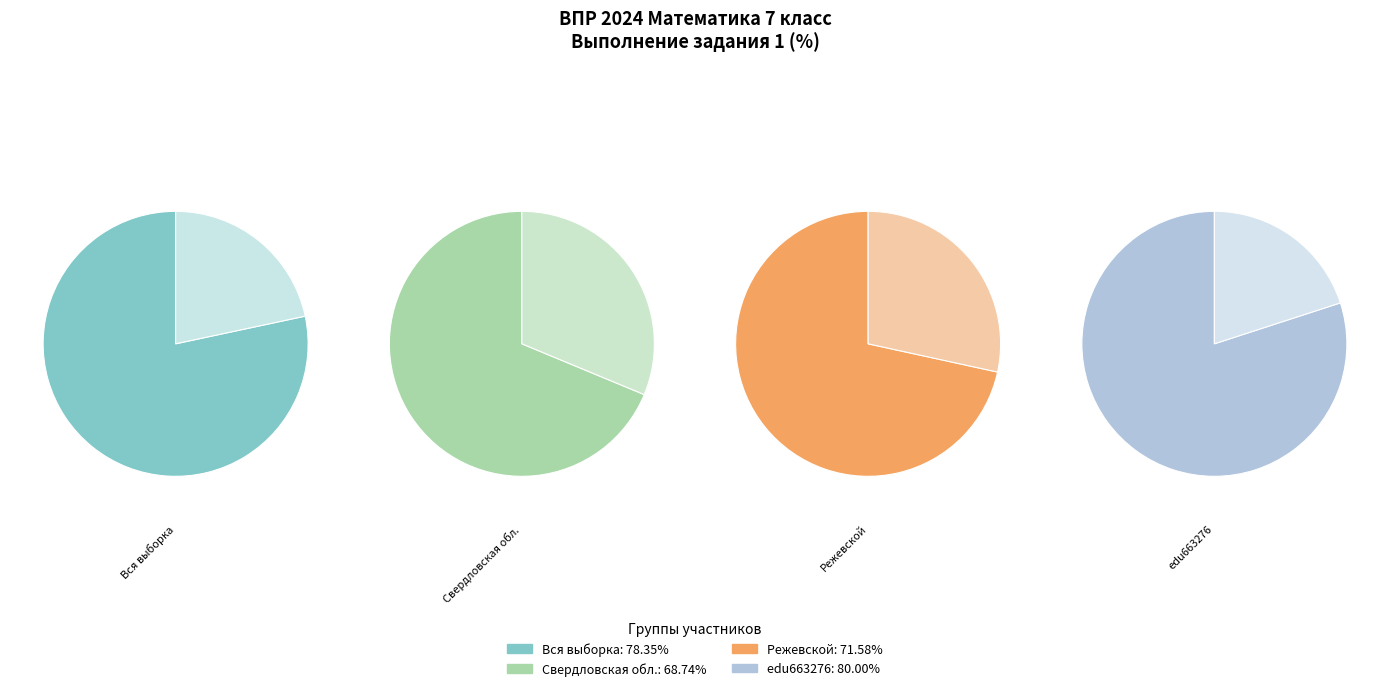

Which slice is the smallest?

Свердловская обл.